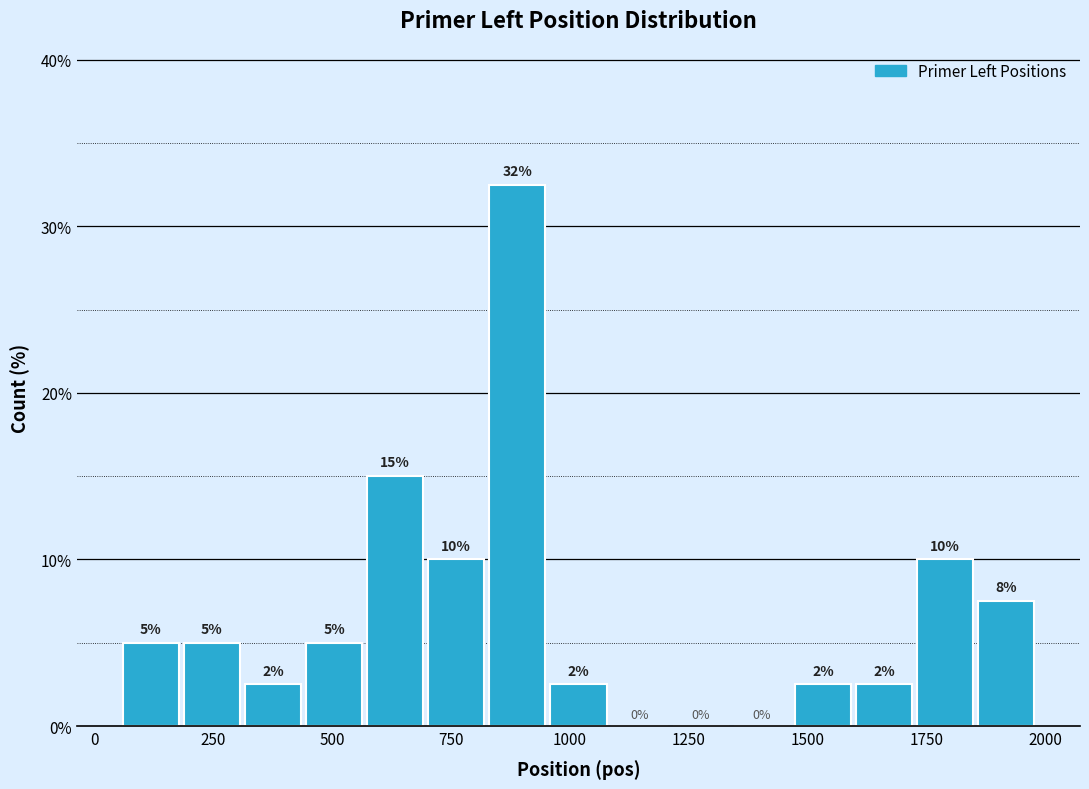

Around what value on the x-axis is the tallest bar? Give the approximate position of its centre, as read against the axis.

900